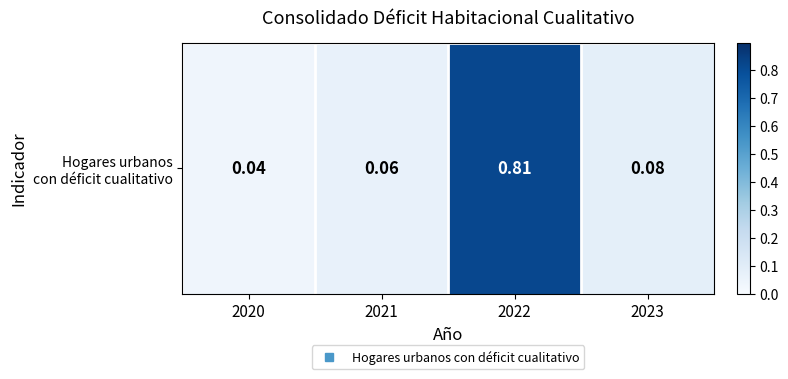

At which category does the chart reach its peak across all series?

2022